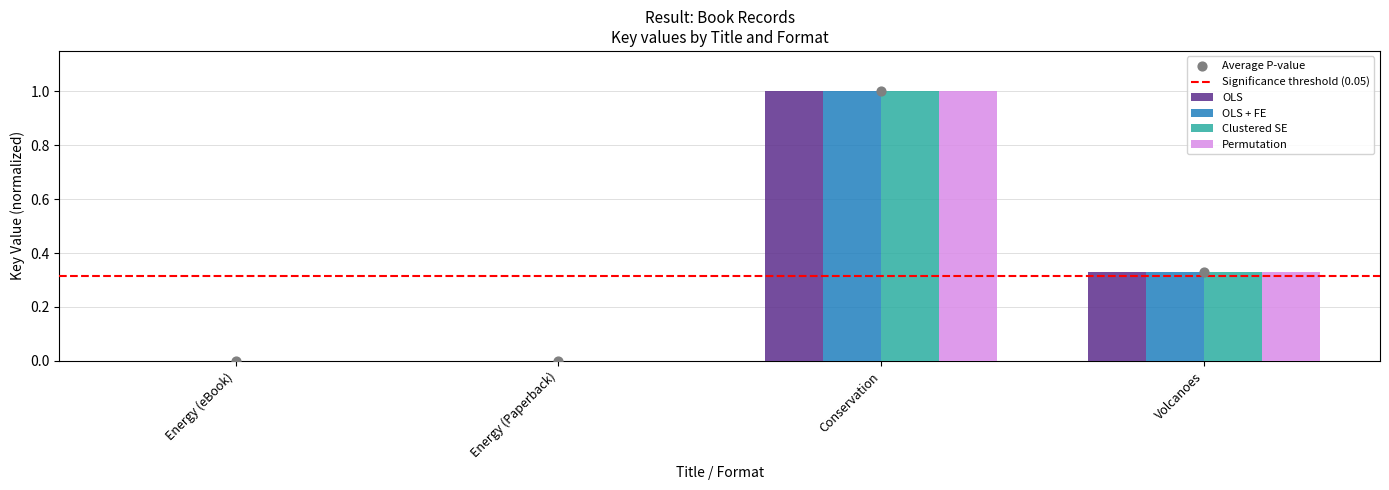

At how many categories does at least one series exceed 0?

2